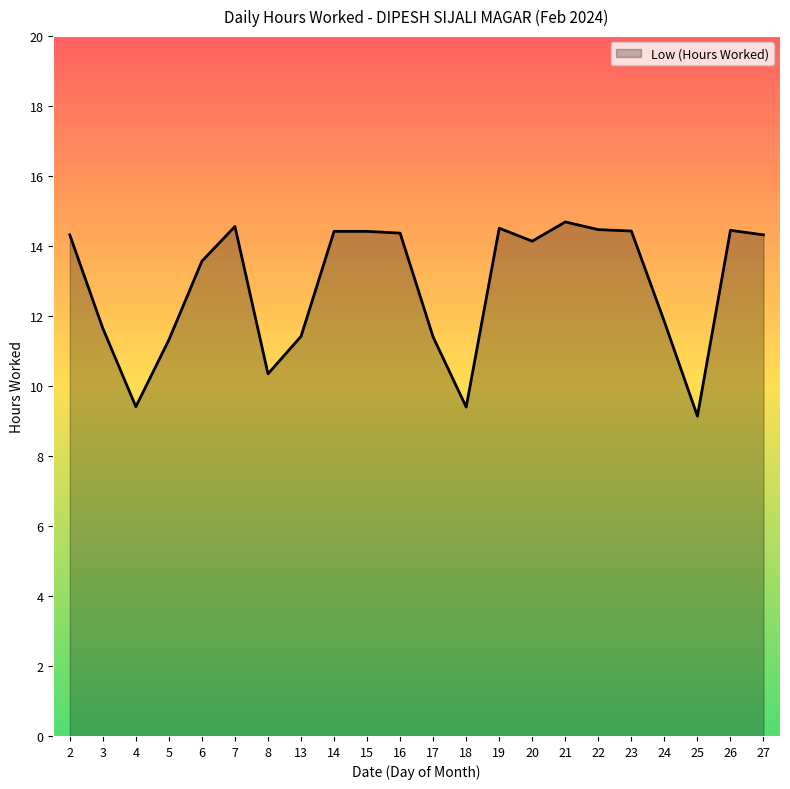

What is the greatest value displayed?

14.7